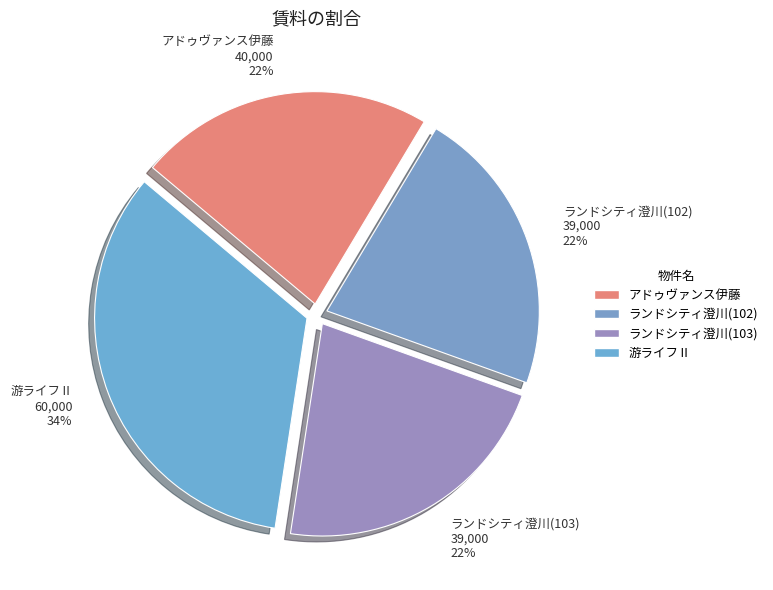

Is there a majority slice in this chart?

No